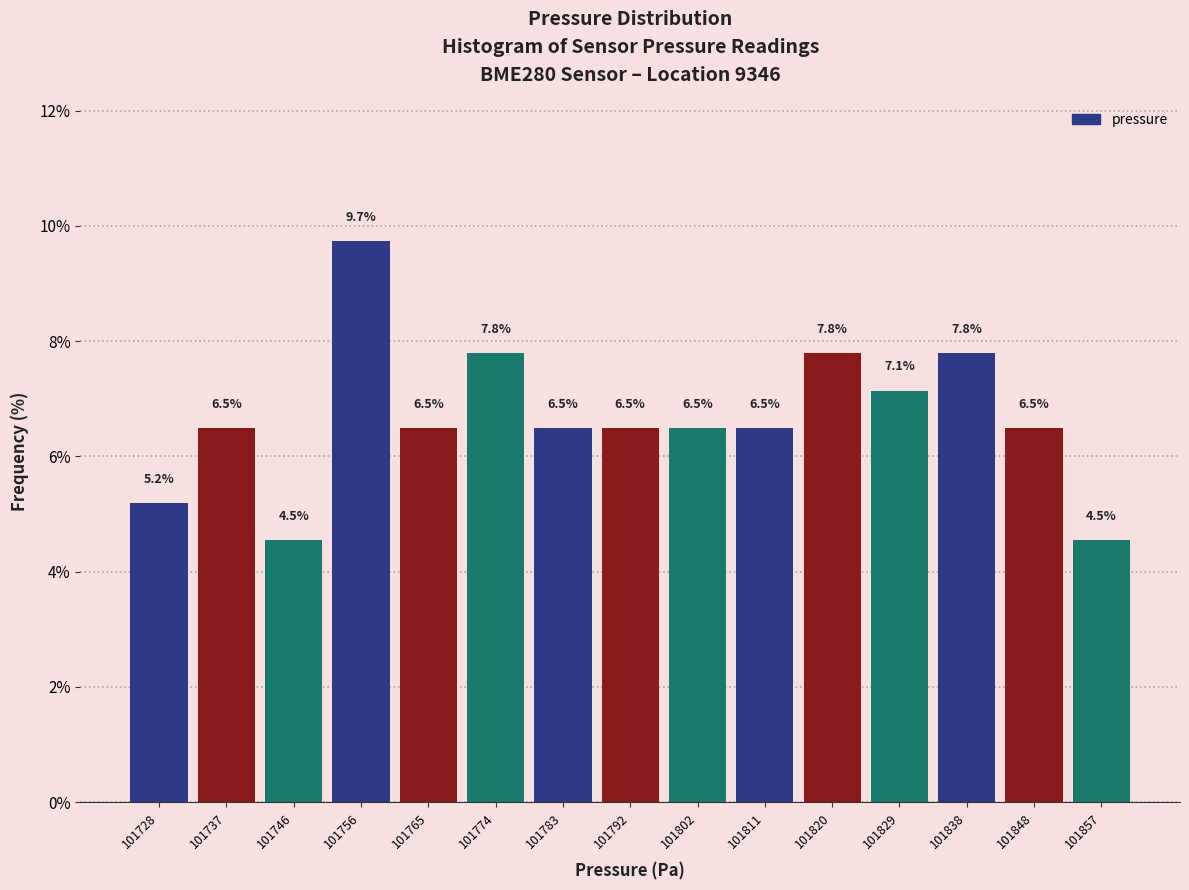

Which range on the x-axis has the tallest bar?

101752 to 101761